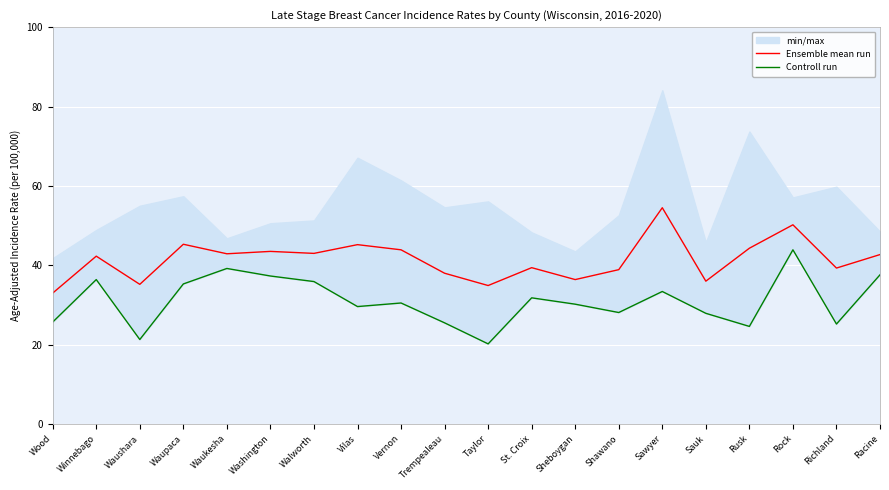

How many data points does each series have?

20